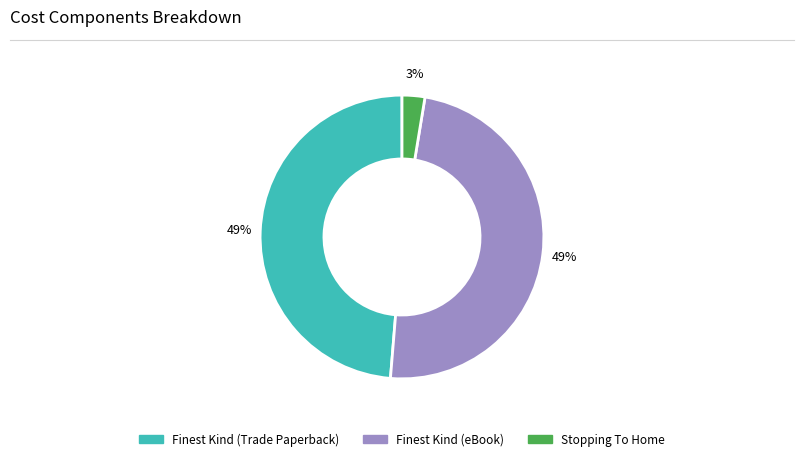

Which category has the smallest portion of the pie?

Stopping To Home